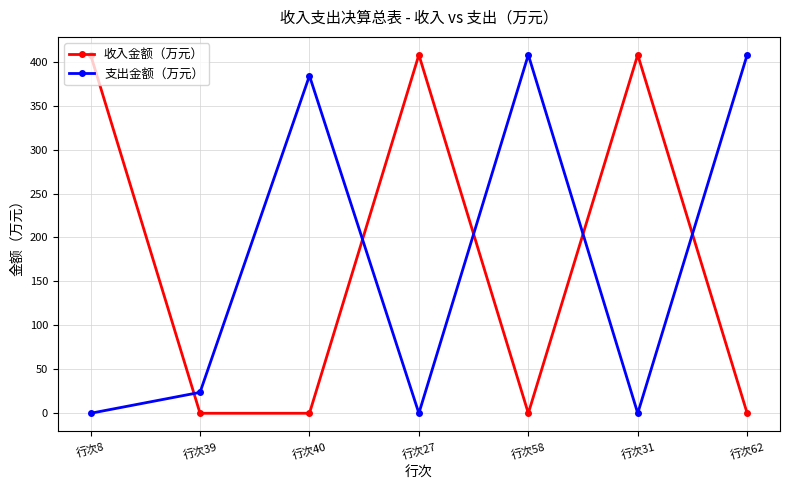

Is it true that 收入金额（万元） equals -168.0 at 行次62?

False